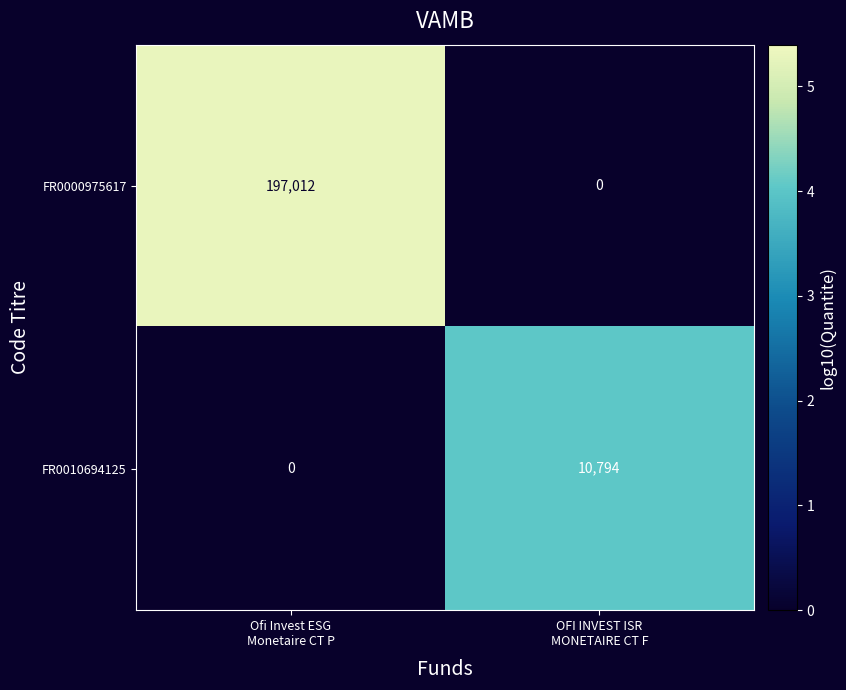

Which series has the largest range (max minus min)?

FR0000975617